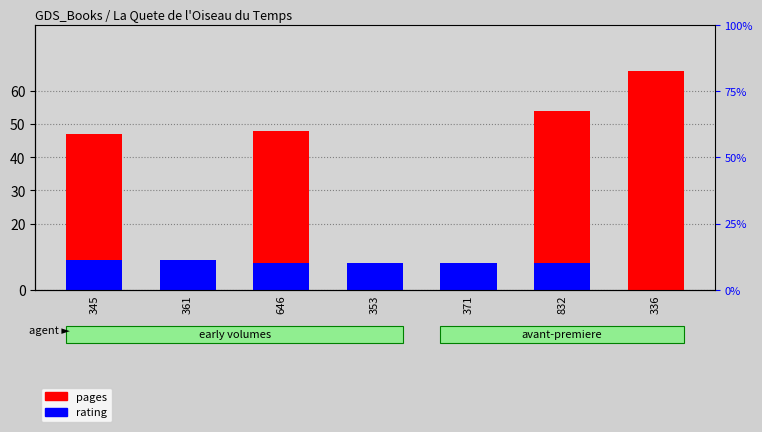

Between 832 and 353, which is larger?

832